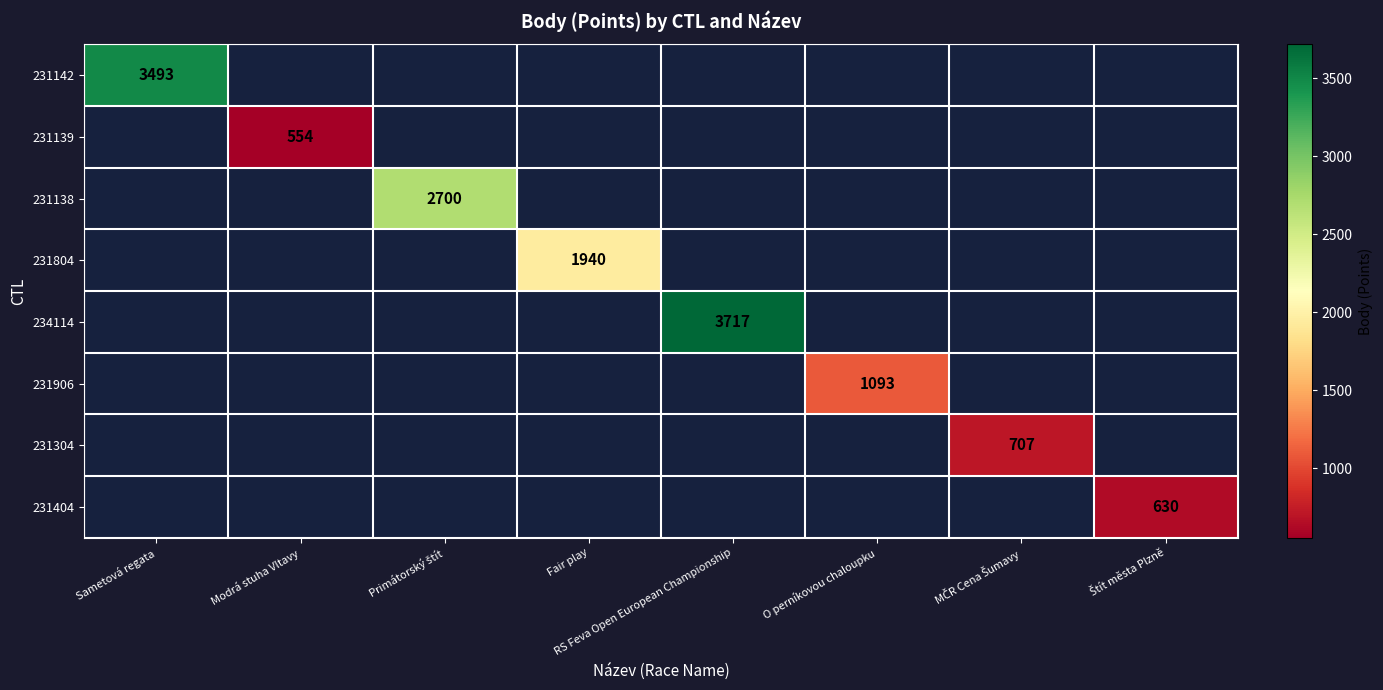

The 231906 series shows 1093 at O perníkovou chaloupku. True or false?

True